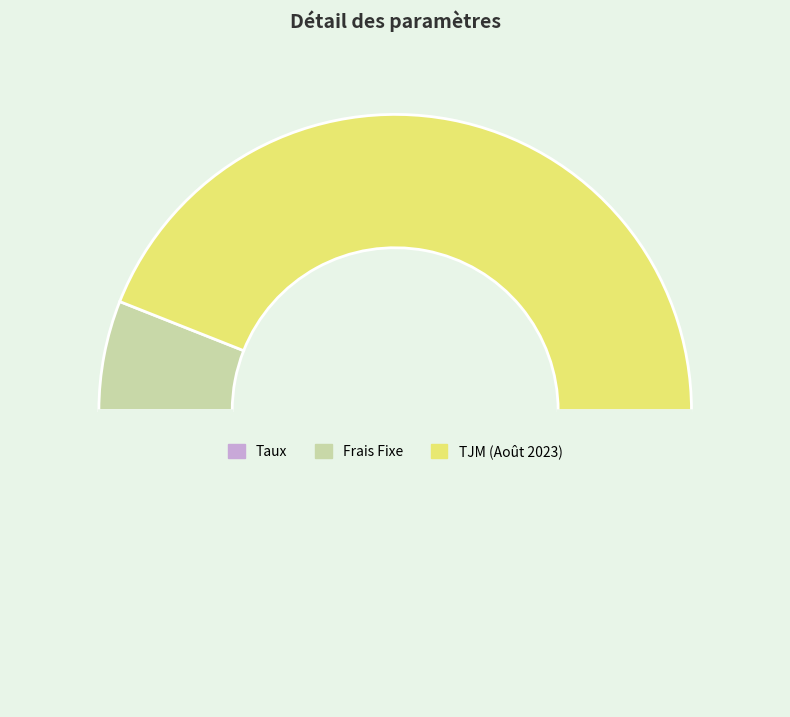

Count the number of slices in the pie.

3